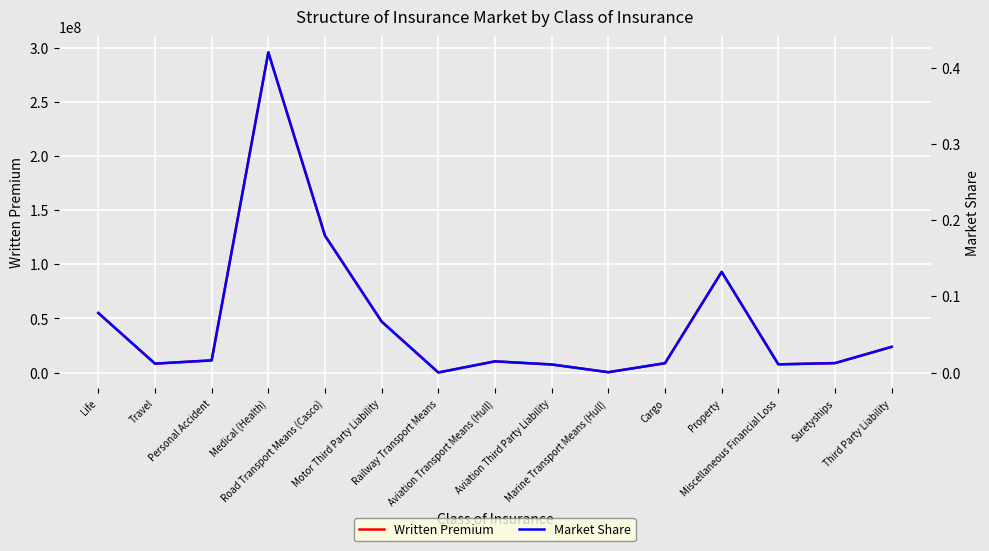

What is the approximate value of Written Premium at Motor Third Party Liability?

47107687.6